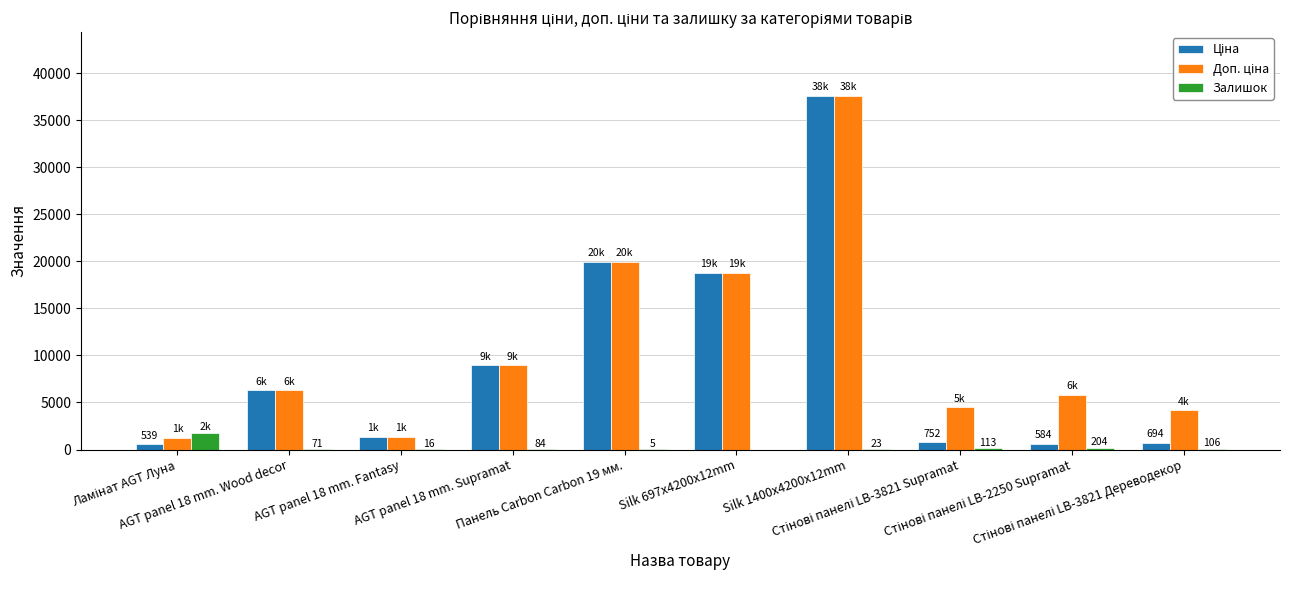

How many data points does each series have?

10